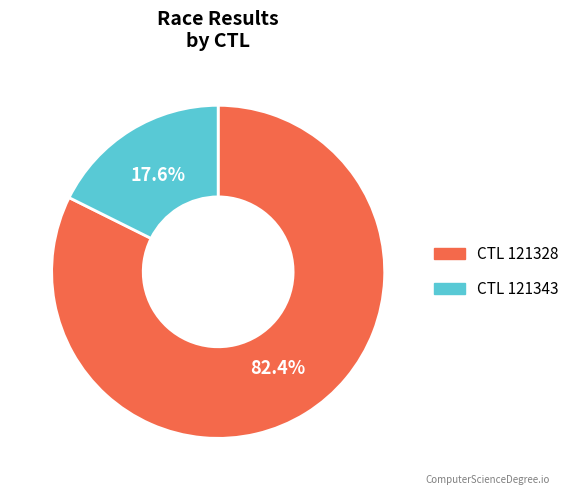

Does any single category account for the majority?

Yes